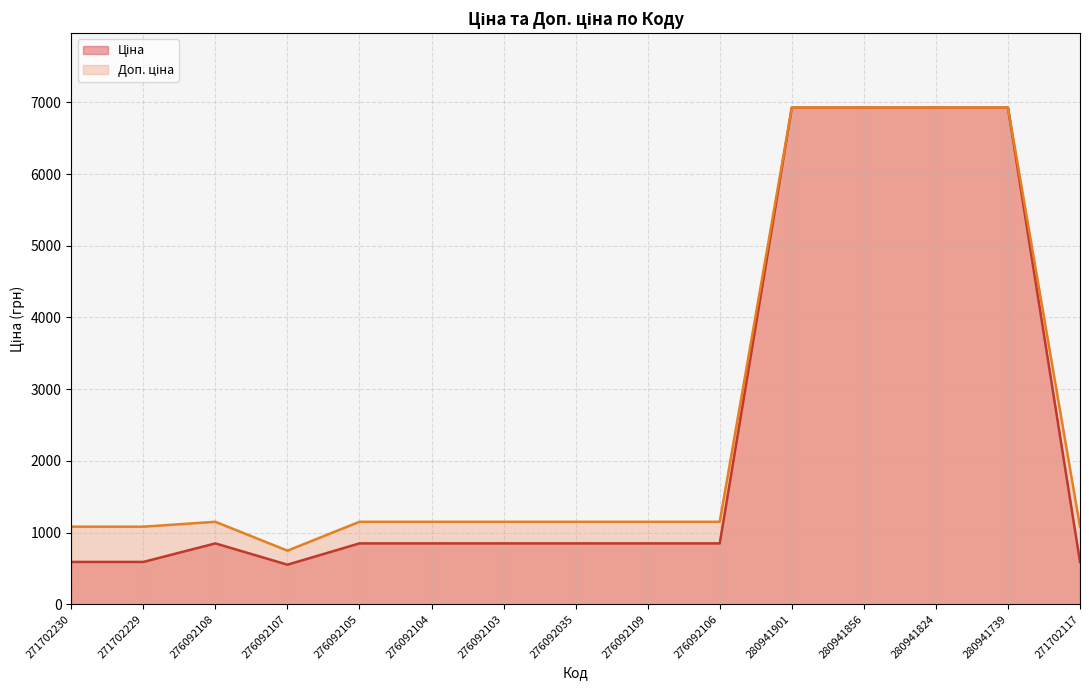

Where does the Доп. ціна series first go above 1149?

276092108